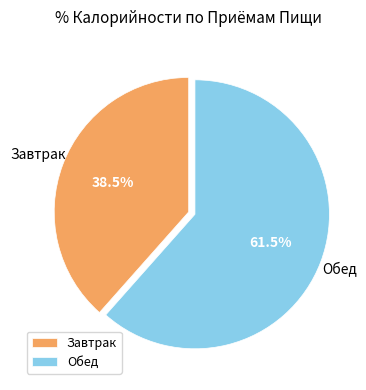

Is there any slice that represents more than half of the pie?

Yes